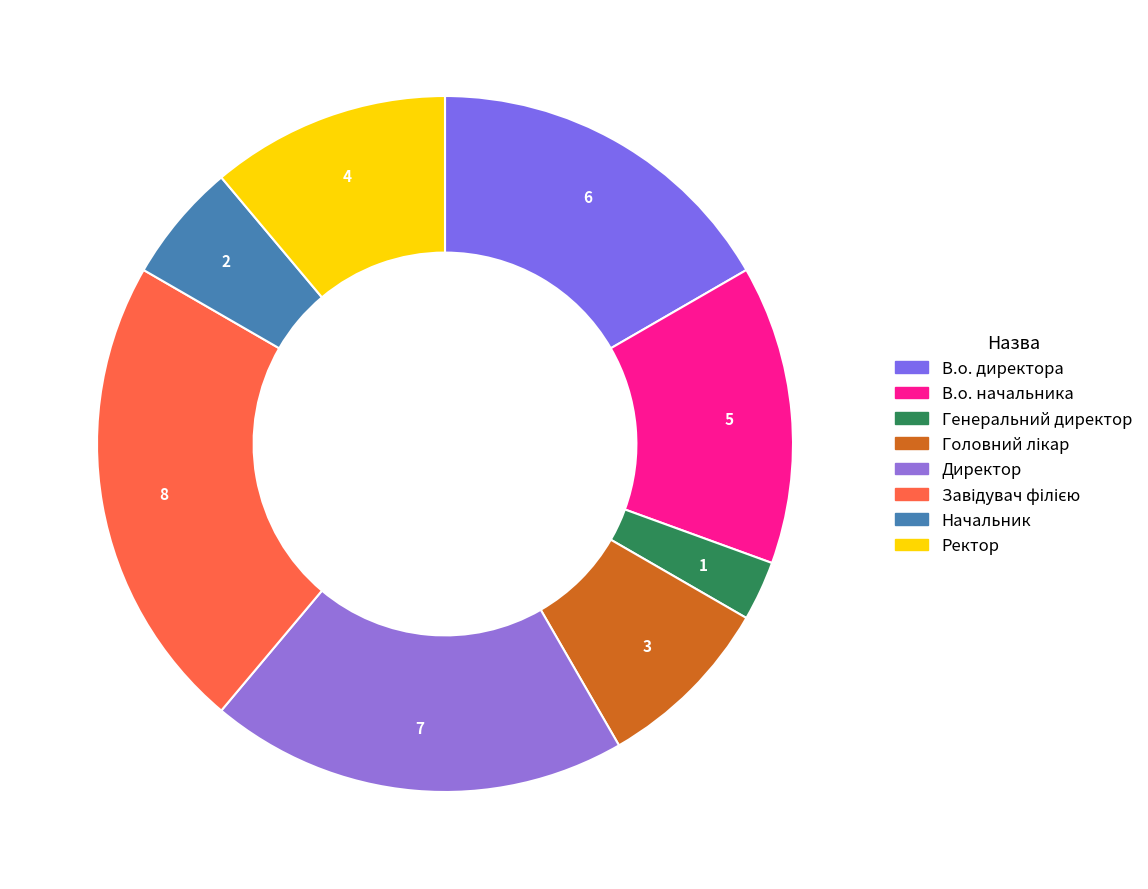

True or false: В.о. директора accounts for 27% of the total.

False